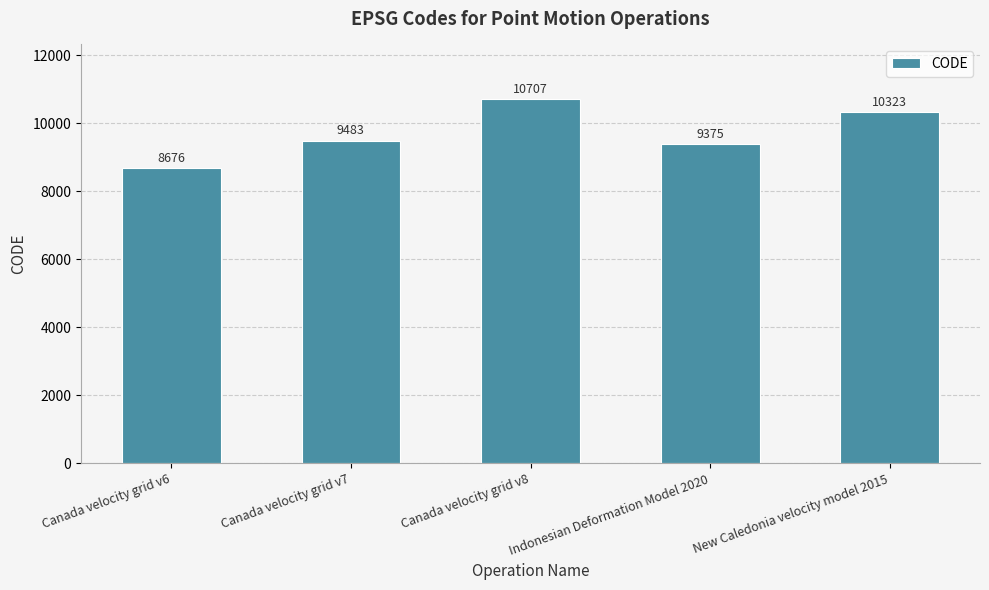

What is the value of the 4th bar from the left?

9375